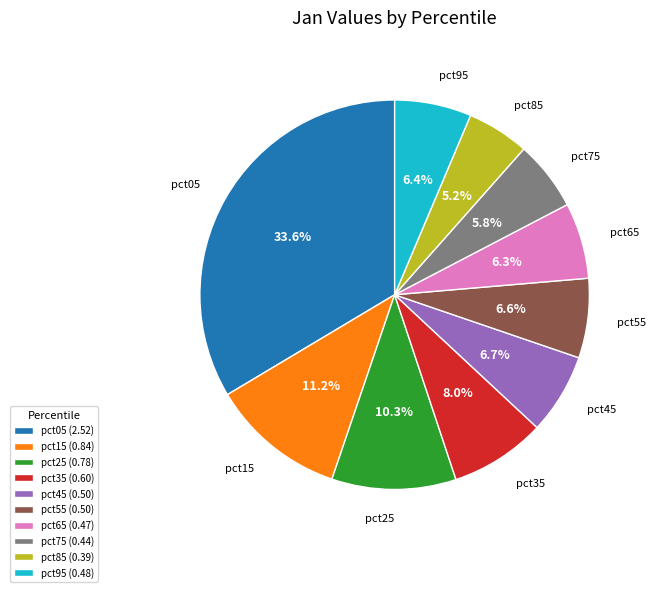

Is the sum of pct35 and pct95 greater than half?

No